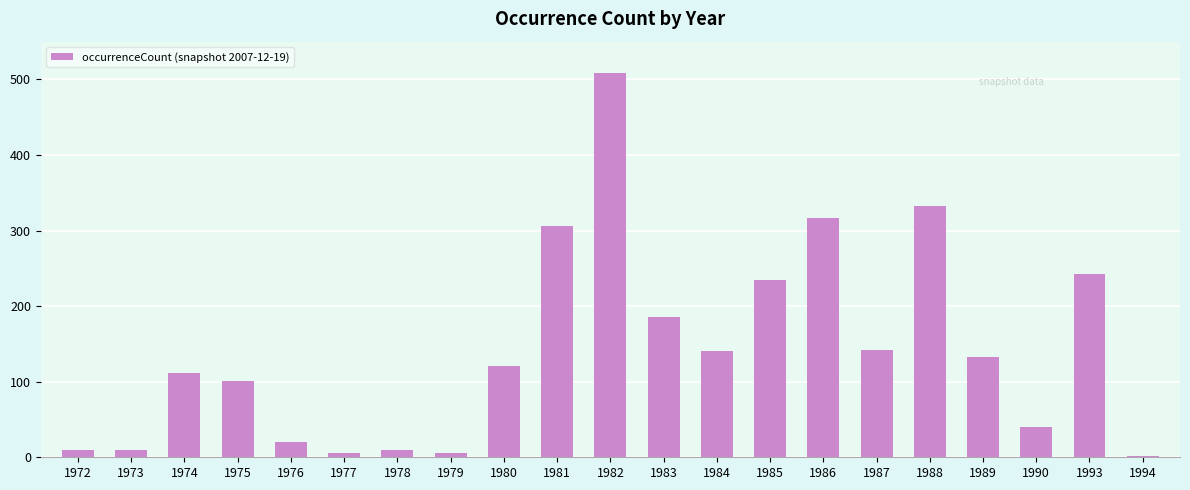

What is the minimum value shown in the chart?

2